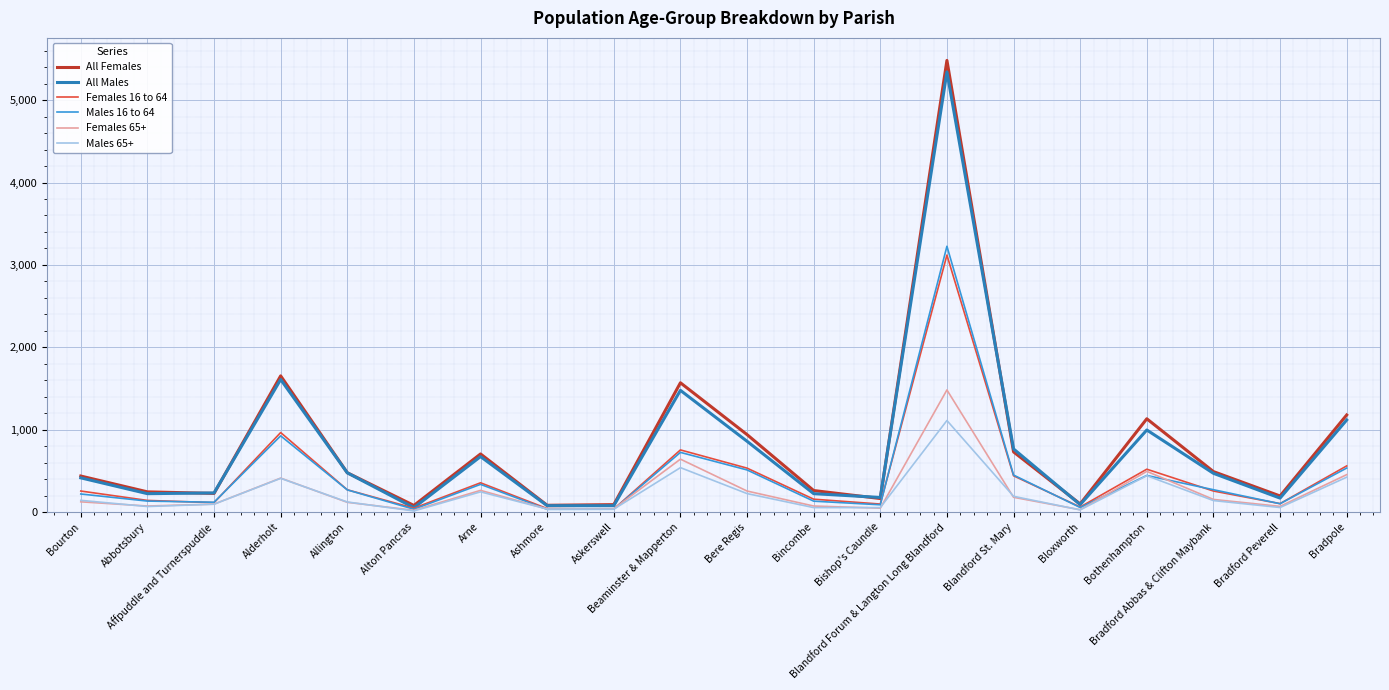

The value of All Males at Alderholt is 636. True or false?

False